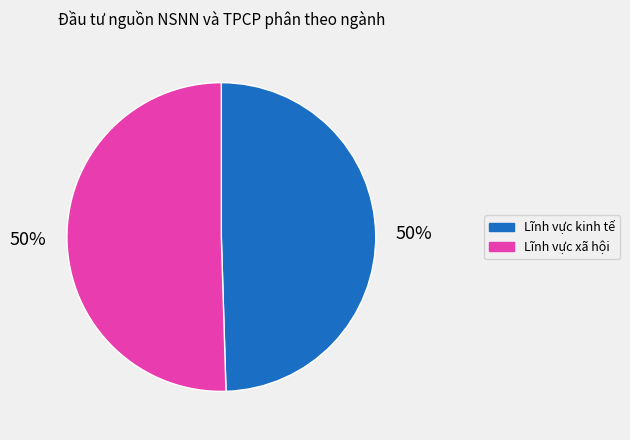

To the nearest percent, what is the average slice percentage?

50%